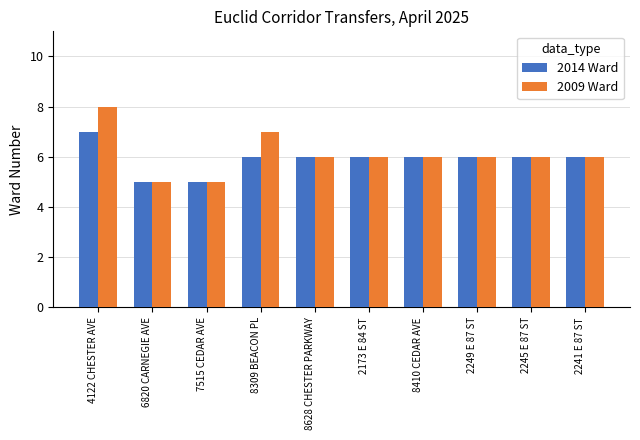

List the series in order of their peak value, highest first.

2009 Ward, 2014 Ward